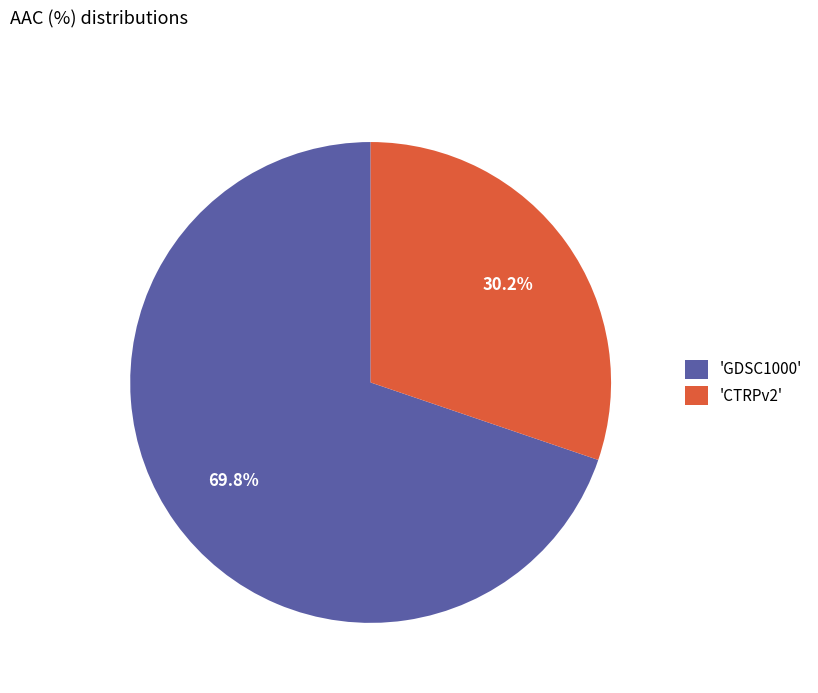

Rank the categories by value from lowest to highest.

'CTRPv2', 'GDSC1000'